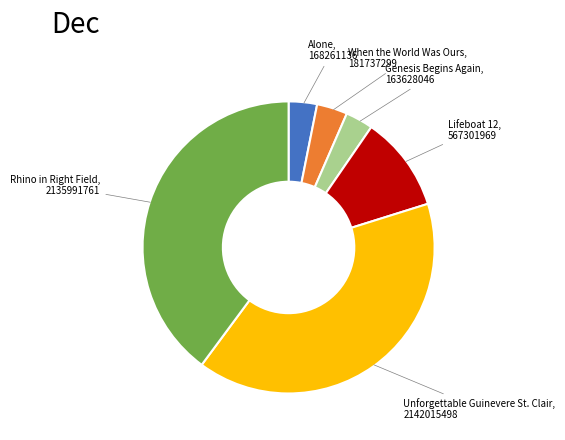

Is it true that Genesis Begins Again is 3% of the pie?

True